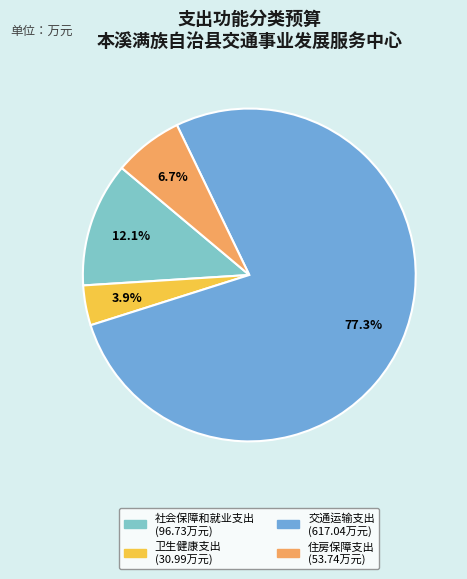

What percentage is the 交通运输支出 slice, to the nearest percent?

77%